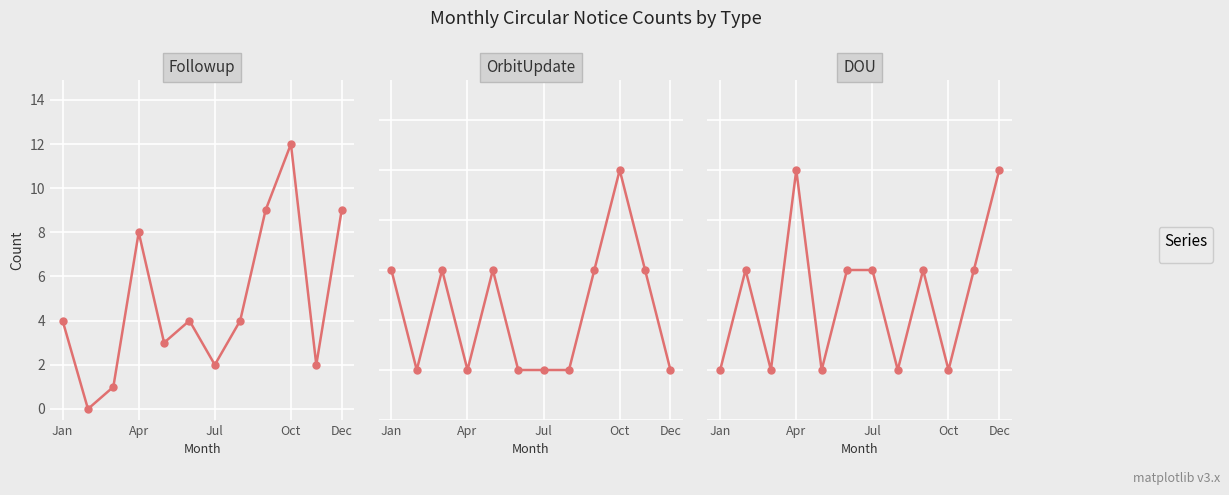

What is the total value across all series at Jan?

5